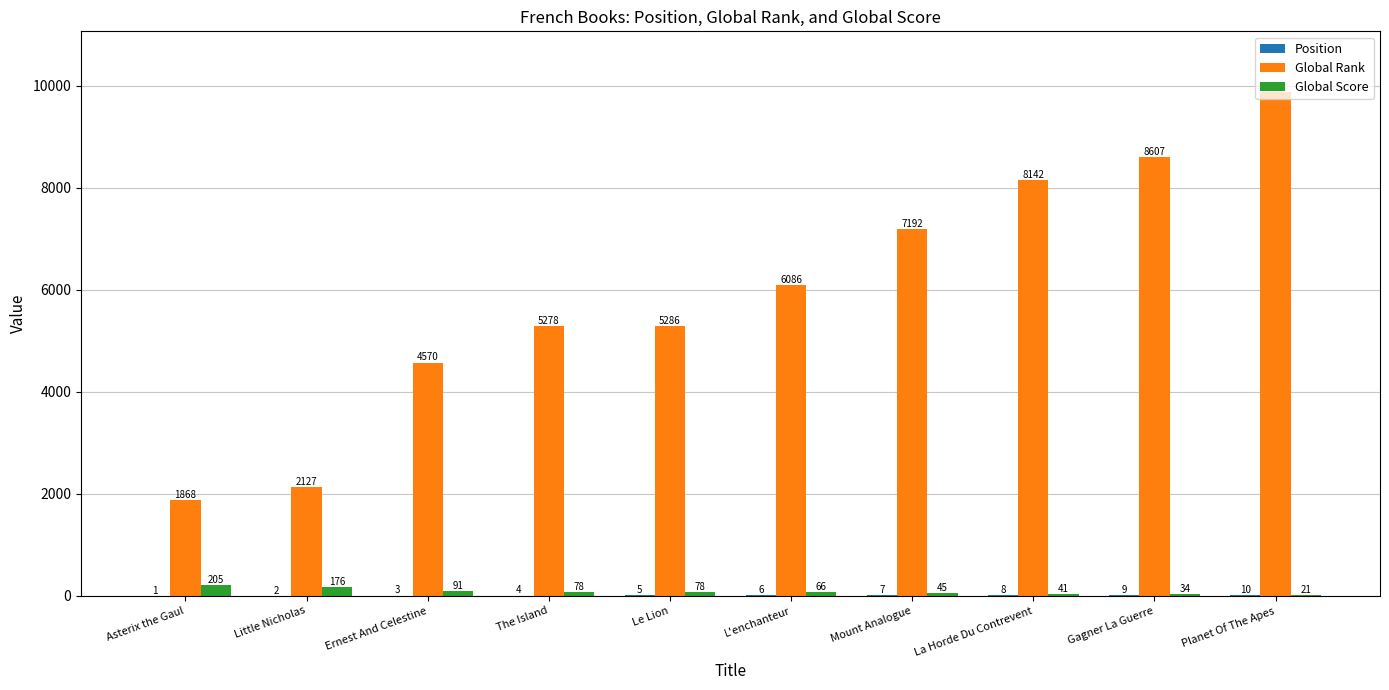

What is the sum of all Global Rank values?

59034